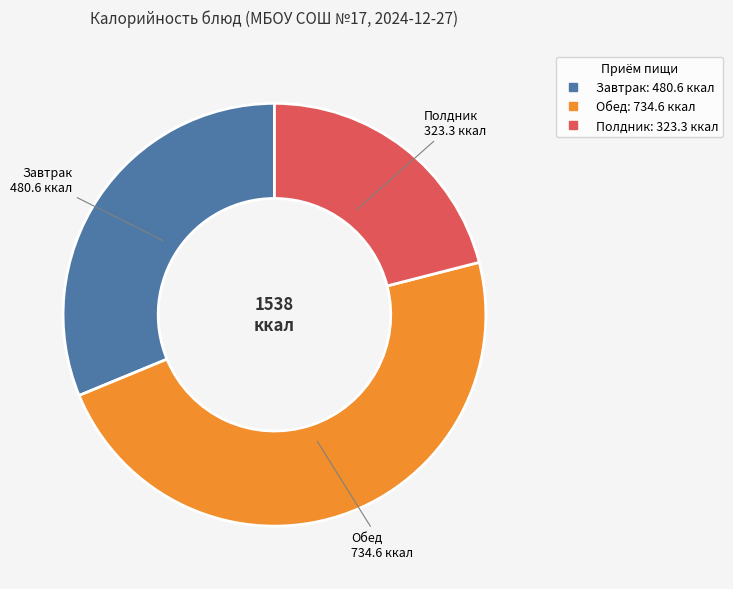

Does any single category account for the majority?

No